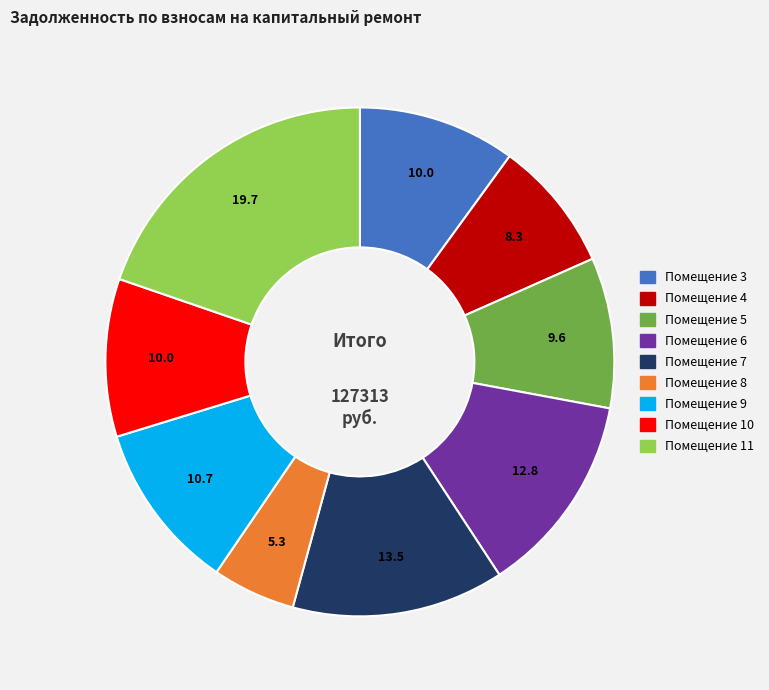

What is the smallest slice in the pie chart?

Помещение 8